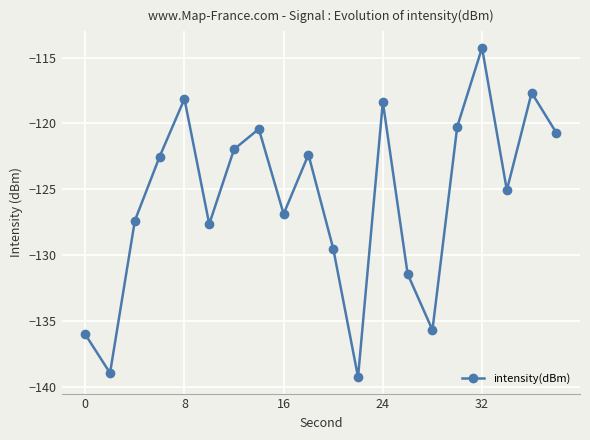

What is the value of the 2nd point from the left?

-138.9